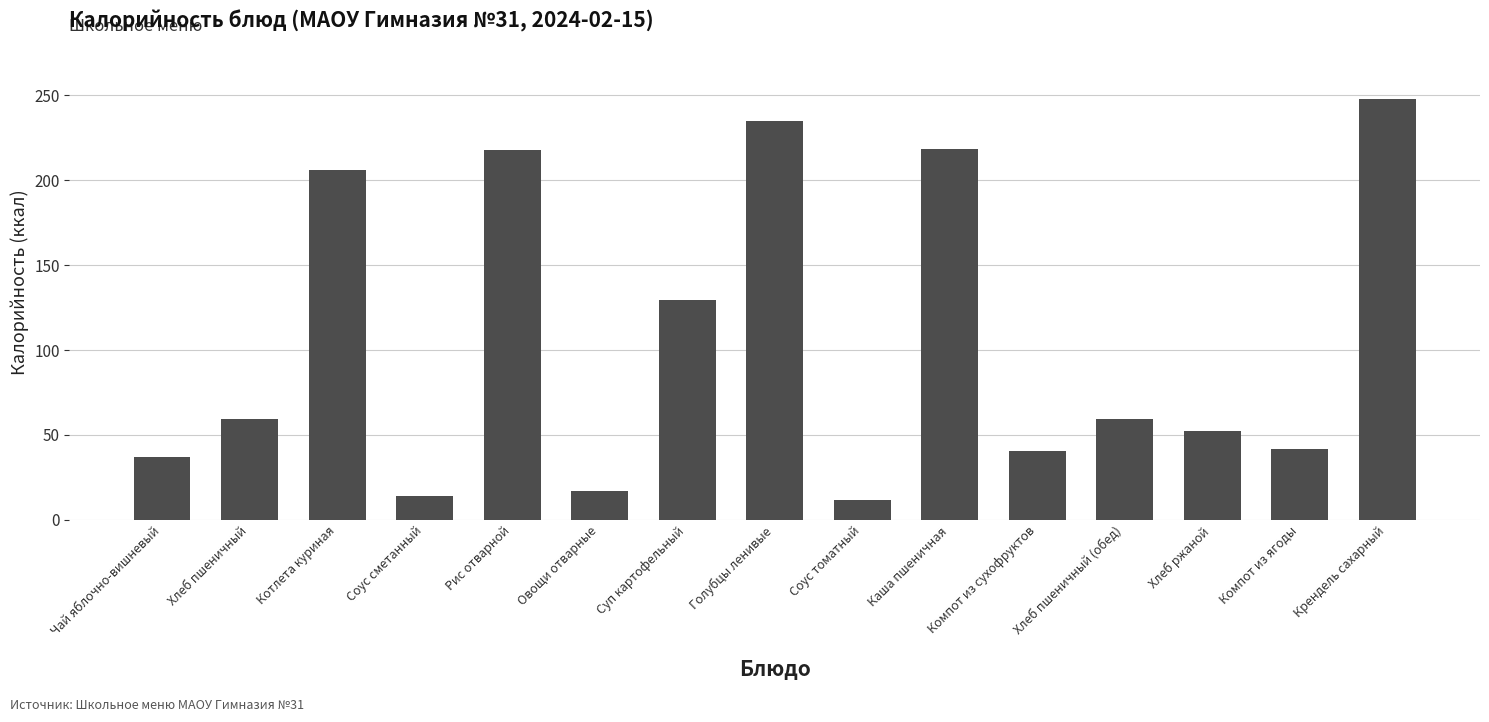

Is it true that the value at Хлеб пшеничный is 59.7?

True